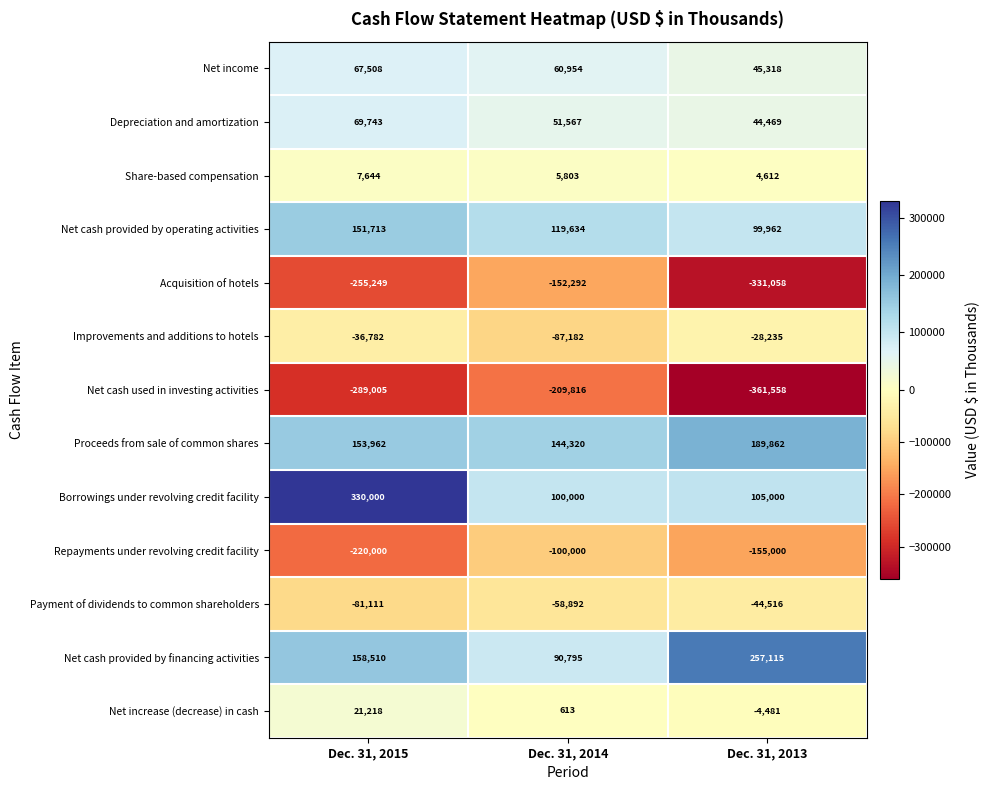

Which series has the largest total across all categories?

Borrowings under revolving credit facility